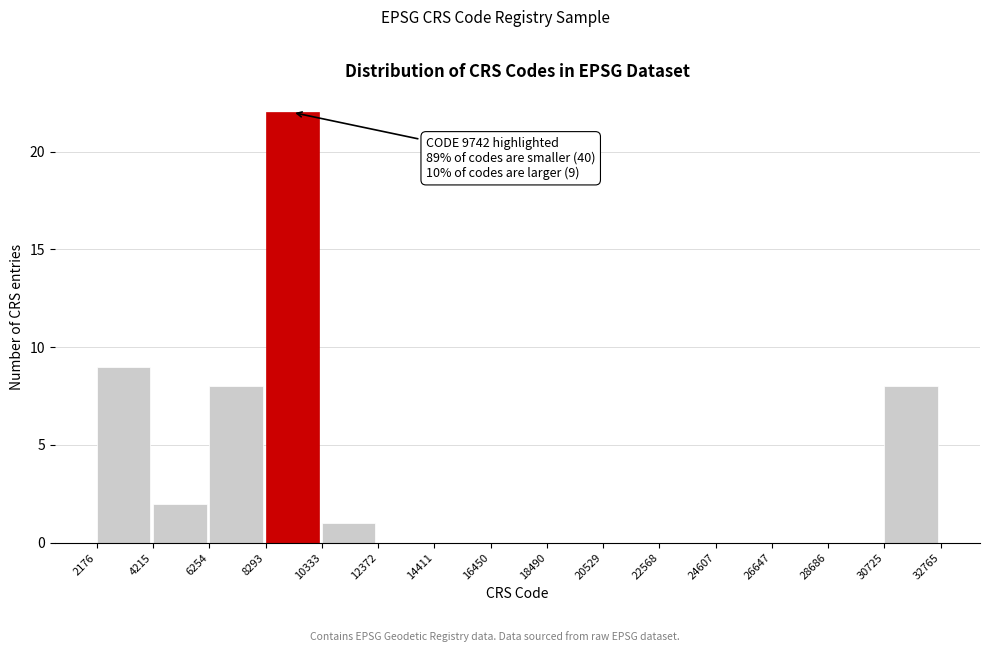

Which range on the x-axis has the tallest bar?

8293 to 10333